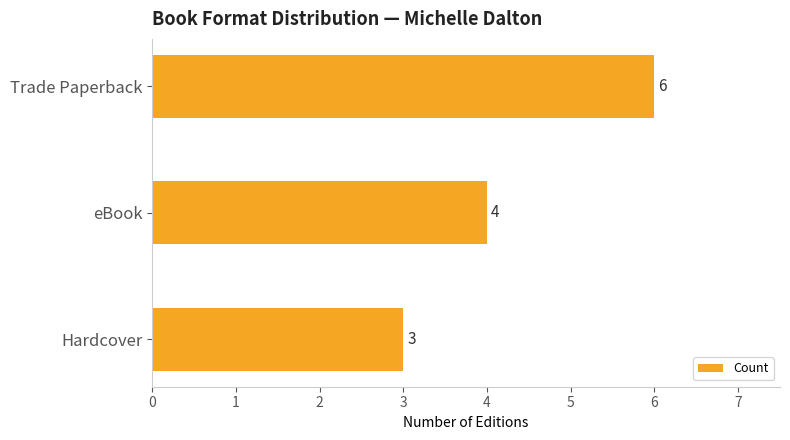

List the labels in order of value, largest first.

Trade Paperback, eBook, Hardcover